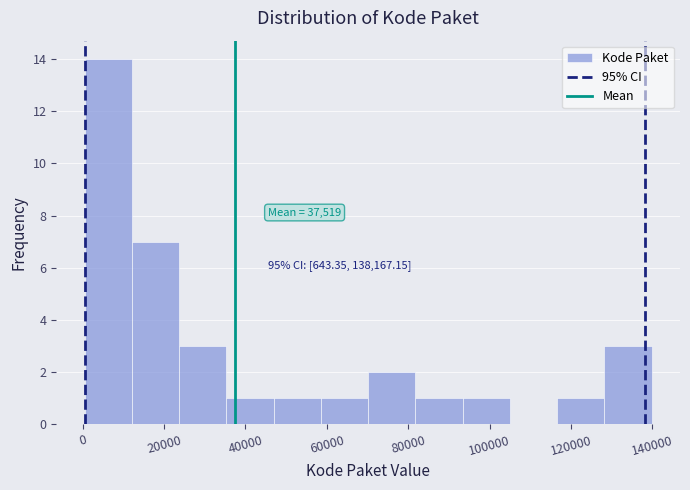

Which range on the x-axis has the tallest bar?

0 to 12000